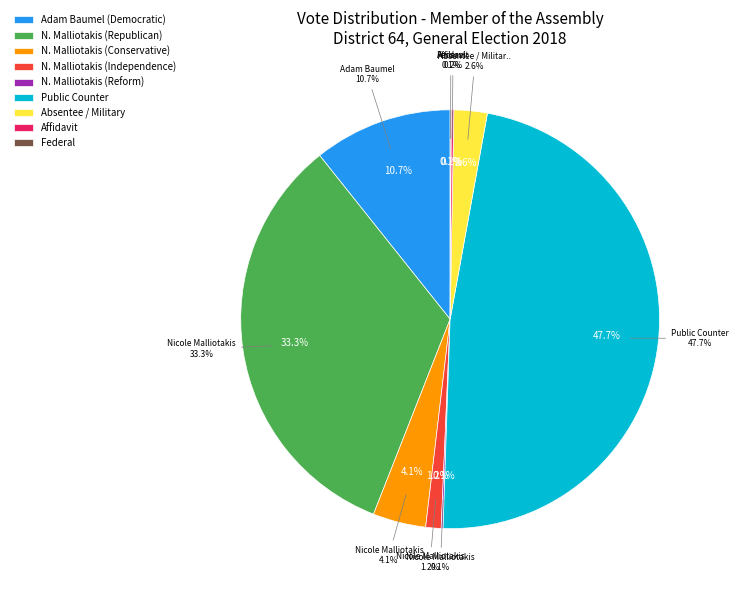

Between Nicole Malliotakis (Conservative) and Nicole Malliotakis (Republican), which is larger?

Nicole Malliotakis (Republican)